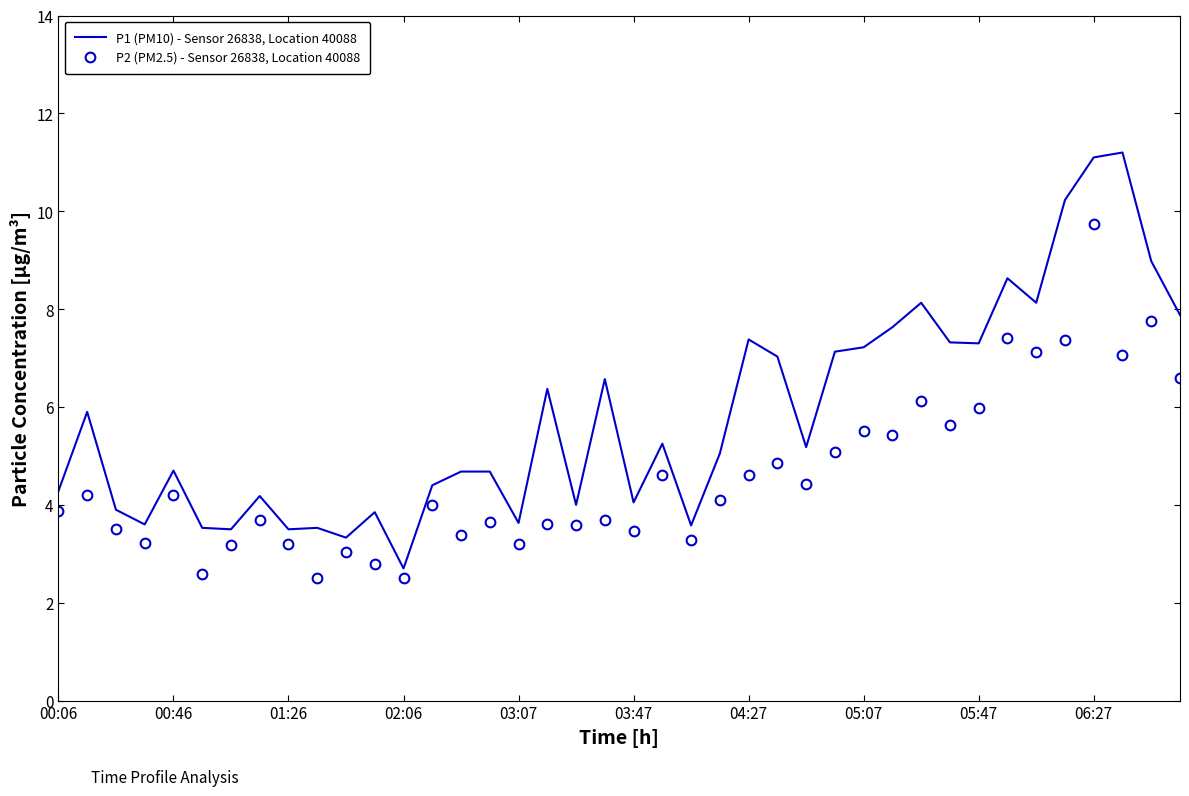

Rank the series by their average value, from lowest to highest.

P2 (PM2.5) - Sensor 26838, Location 40088, P1 (PM10) - Sensor 26838, Location 40088